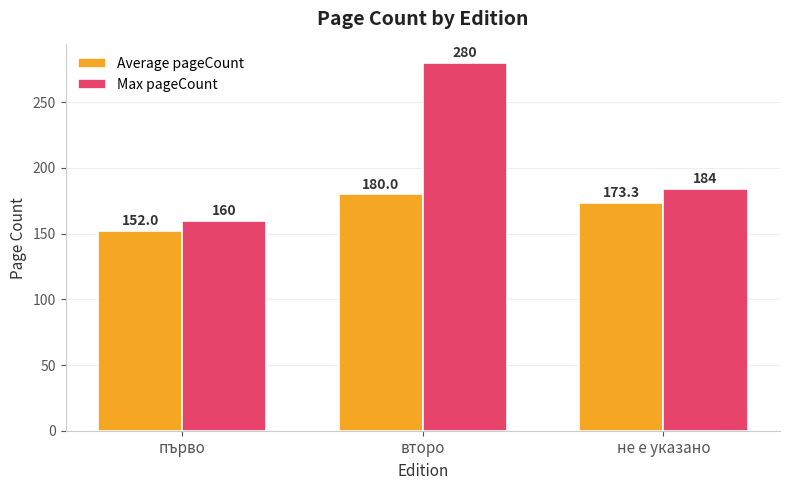

What is the total value across all series at не е указано?

357.3